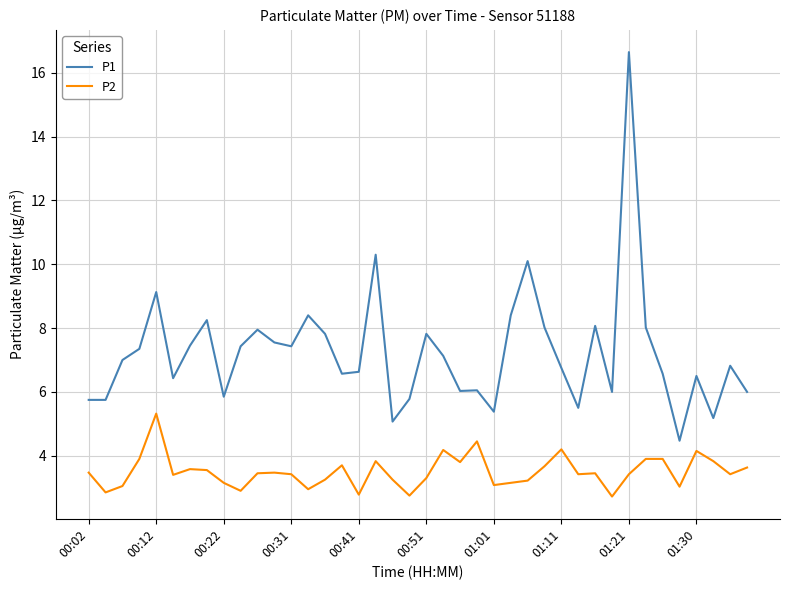

Which series has the largest total across all categories?

P1